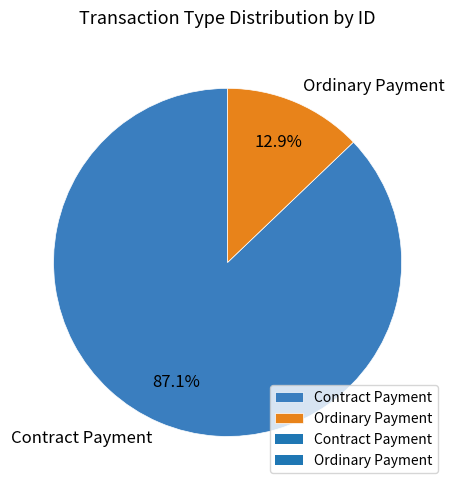

Between Contract Payment and Ordinary Payment, which is larger?

Contract Payment